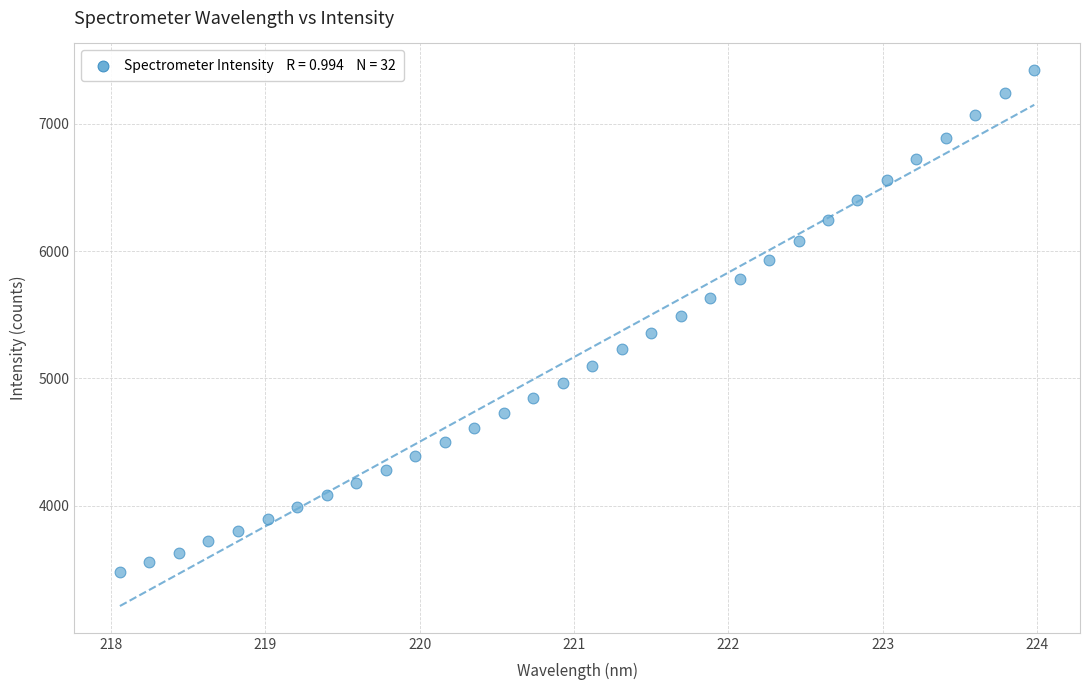

What is the range of X values (max minus min)?

5.9